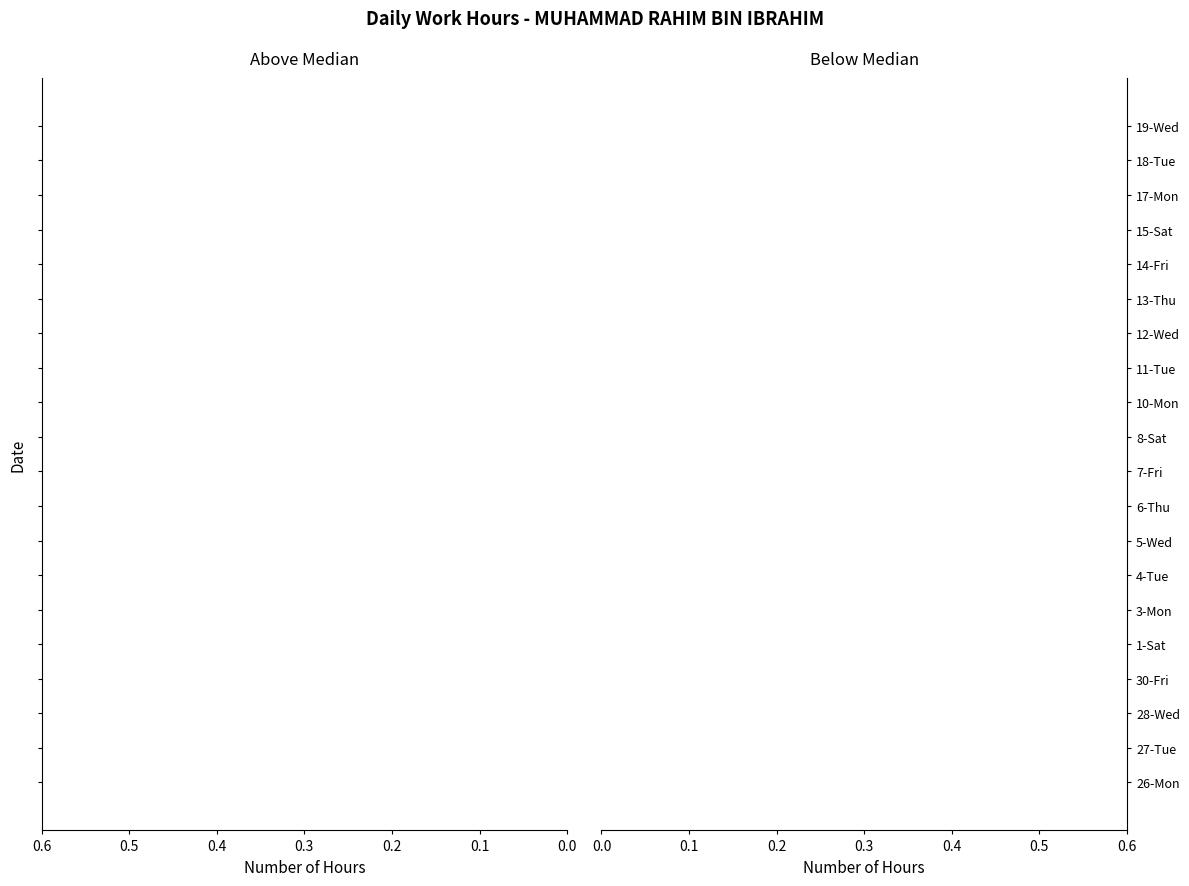

Between 1-Sat and 17-Mon, which is larger?

17-Mon